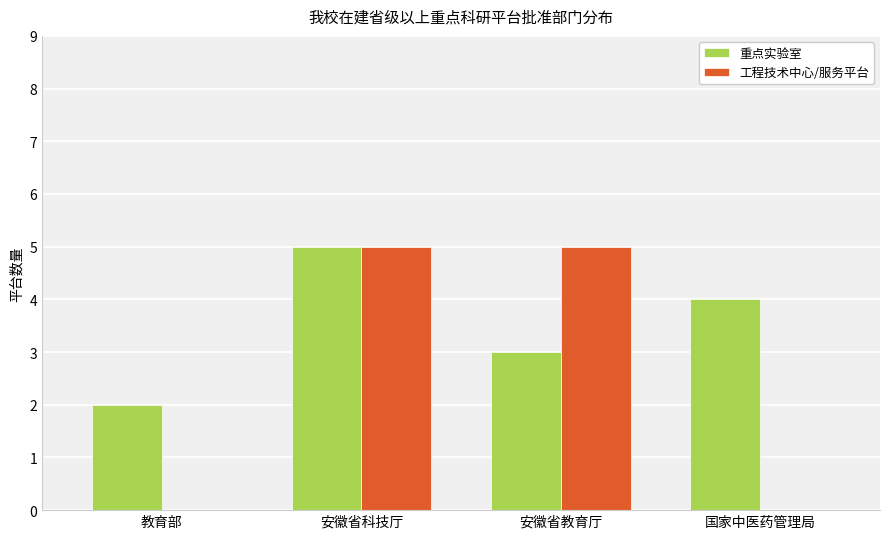

Which category has the highest value in the 重点实验室 series?

安徽省科技厅